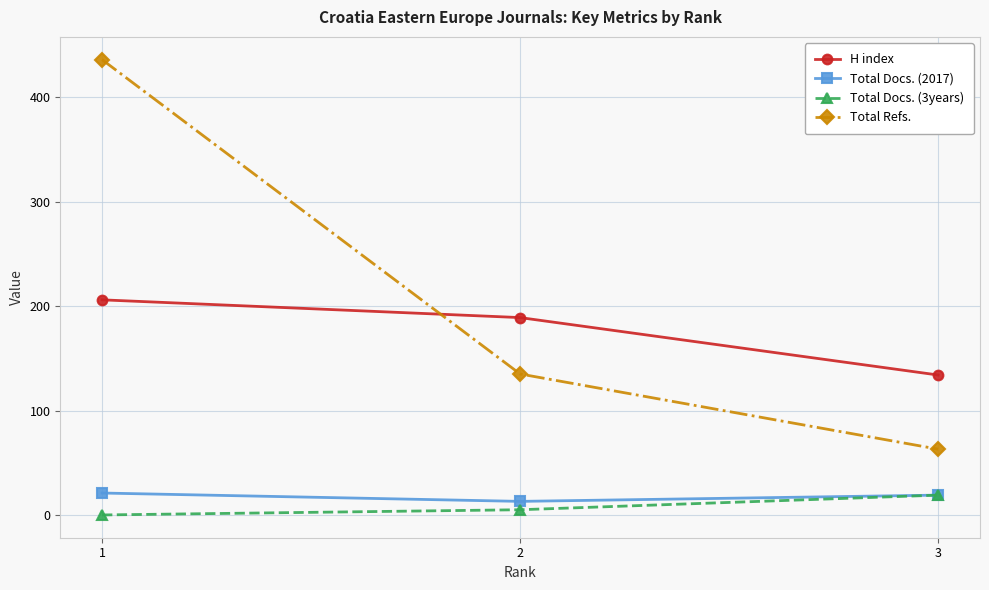

Rank the series at 1 from highest to lowest value.

Total Refs., H index, Total Docs. (2017), Total Docs. (3years)